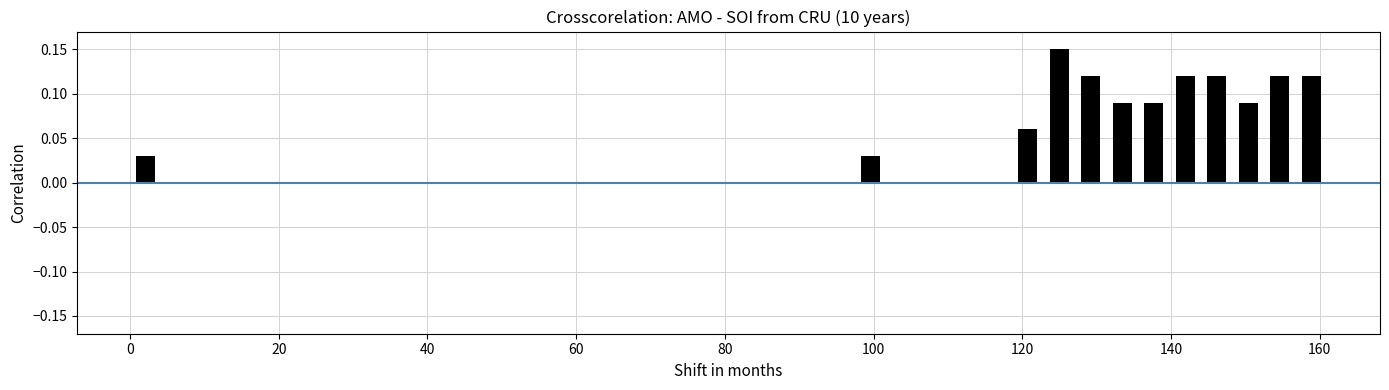

Read against the x-axis, roughly where is the centre of the tallest bar?

124